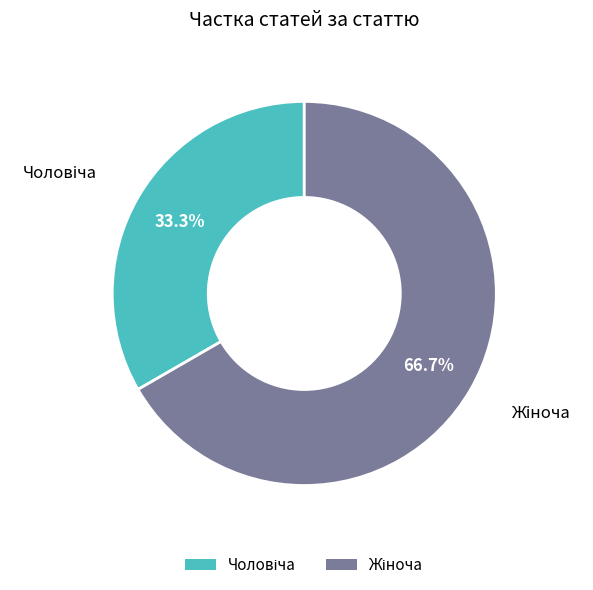

Does any single category account for the majority?

Yes